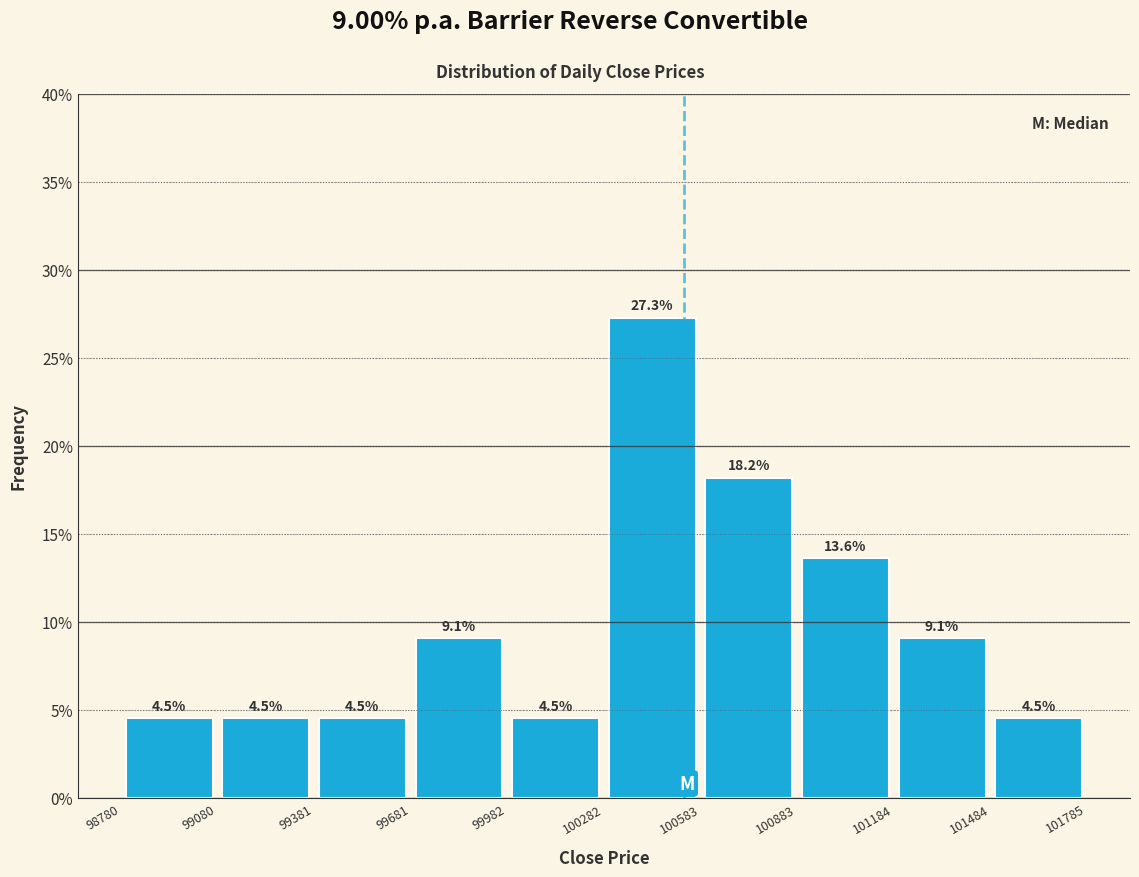

Reading left to right, transcribe this chart: for each bar, give the range it covers on the x-axis and its height.

98780 to 99080: 4.5
99080 to 99381: 4.5
99381 to 99681: 4.5
99681 to 99982: 9.1
99982 to 100282: 4.5
100282 to 100583: 27.3
100583 to 100883: 18.2
100883 to 101184: 13.6
101184 to 101484: 9.1
101484 to 101785: 4.5